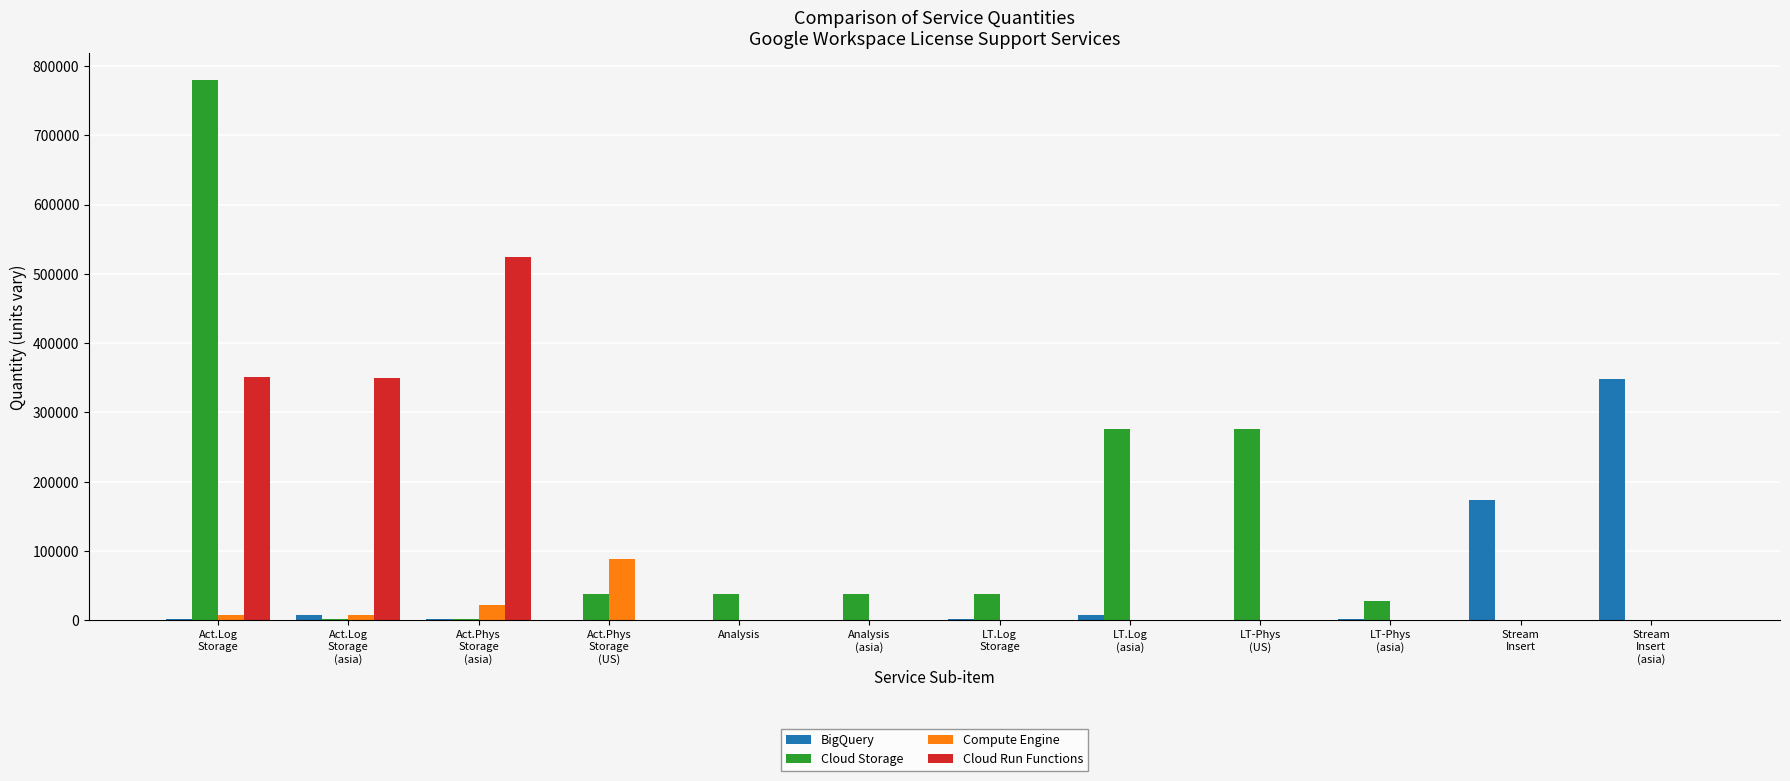

What is the sum of all BigQuery values?

545213